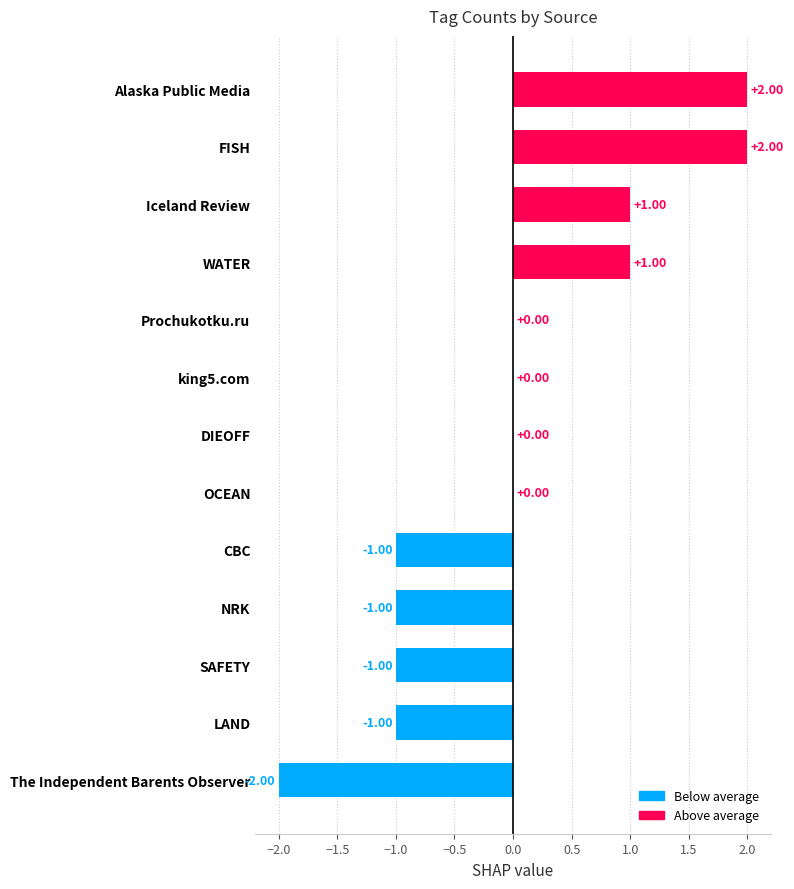

Which has a higher value, CBC or The Independent Barents Observer?

CBC